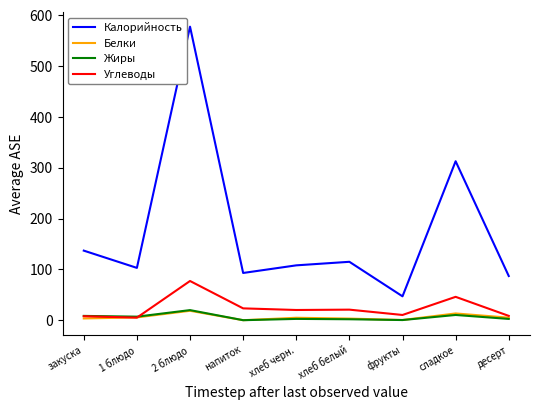

At which label does Калорийность reach its peak?

2 блюдо